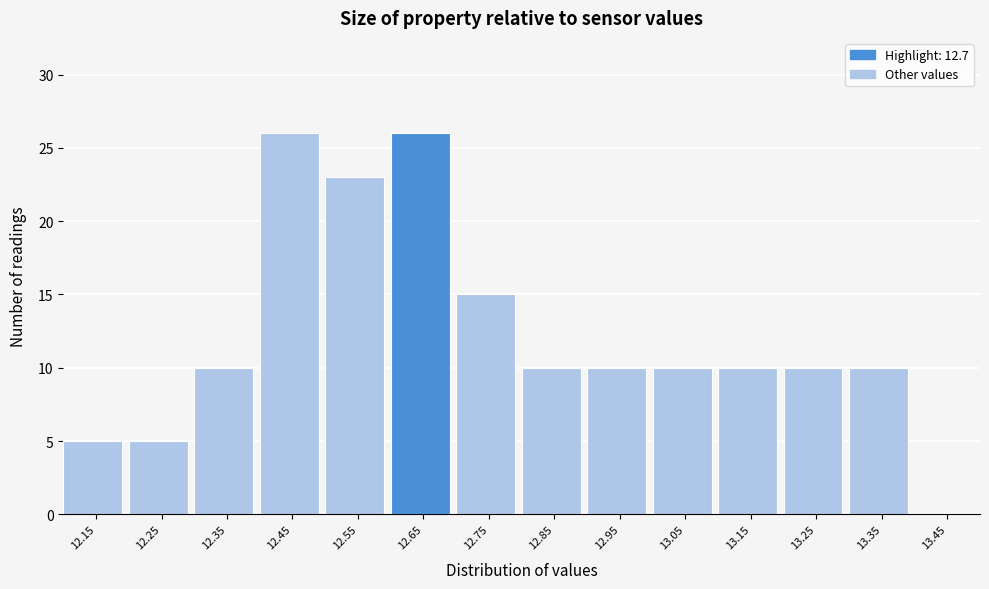

Reading left to right, extract all data points from this chart.

12.15=5	12.25=5	12.35=10	12.45=26	12.55=23	12.65=26	12.75=15	12.85=10	12.95=10	13.05=10	13.15=10	13.25=10	13.35=10	13.45=0